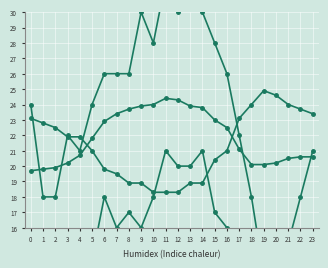

How many lines are shown in the chart?

4